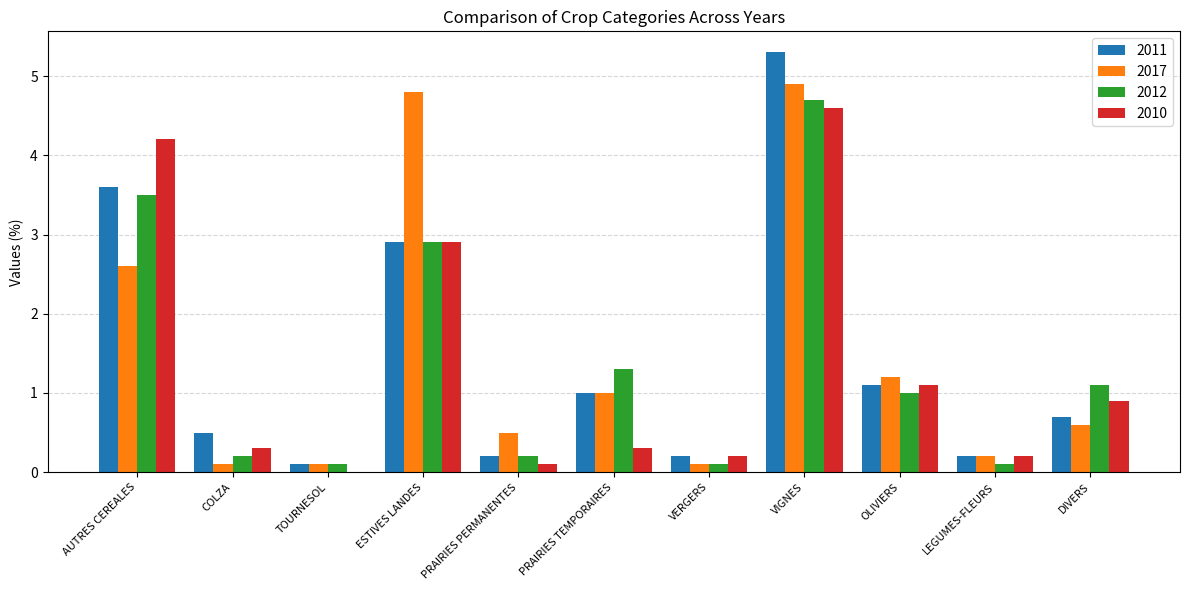

Read the 2010 value at PRAIRIES TEMPORAIRES.

0.3